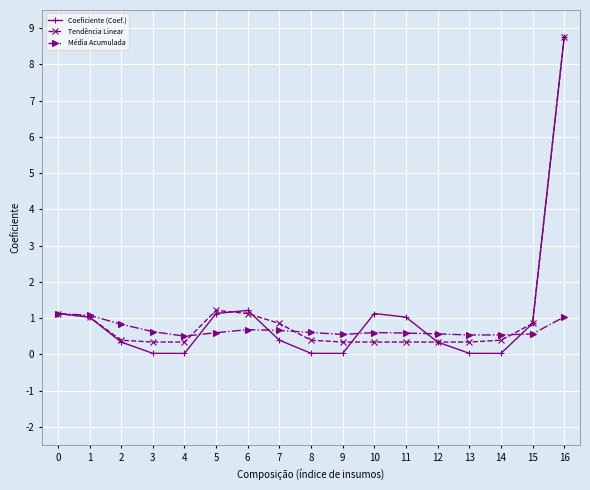

Is the value of Tendência Linear at 15 greater than the value of Média Acumulada at 14?

Yes